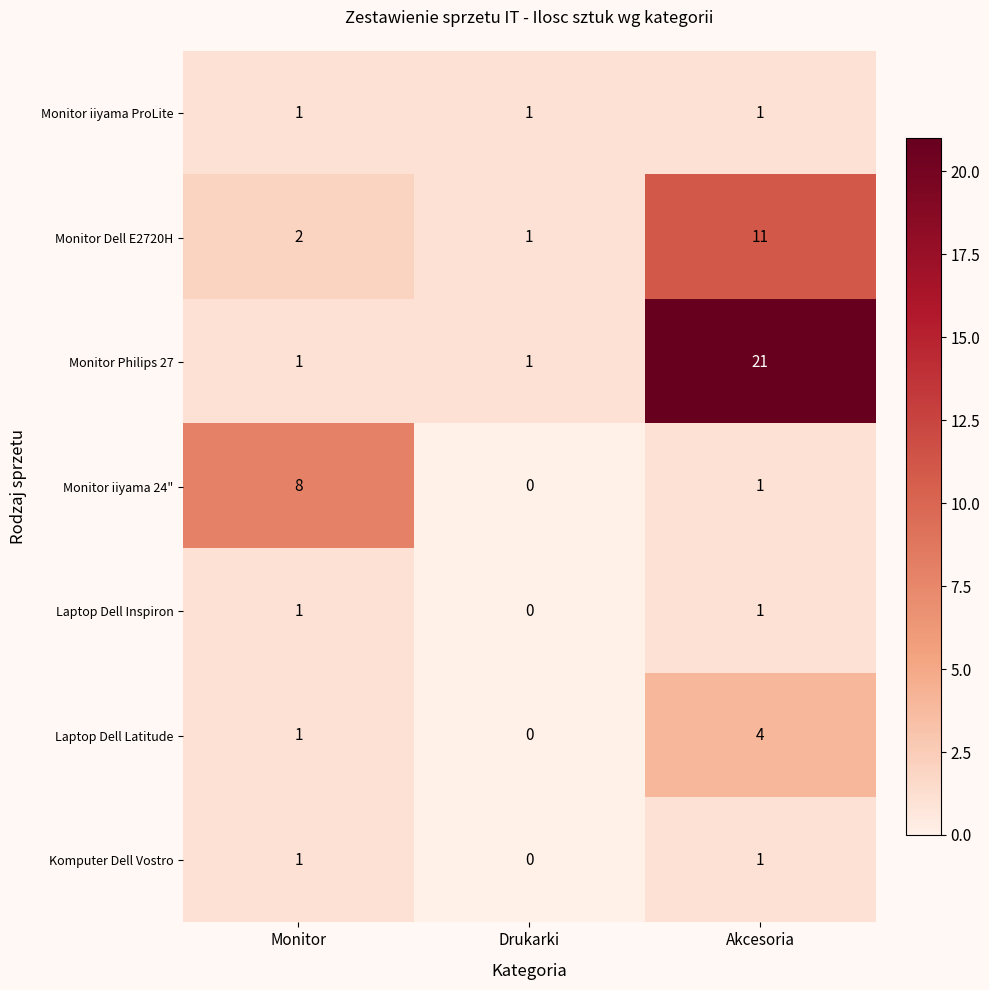

Is it true that Monitor Dell E2720H equals 1 at Drukarki?

True